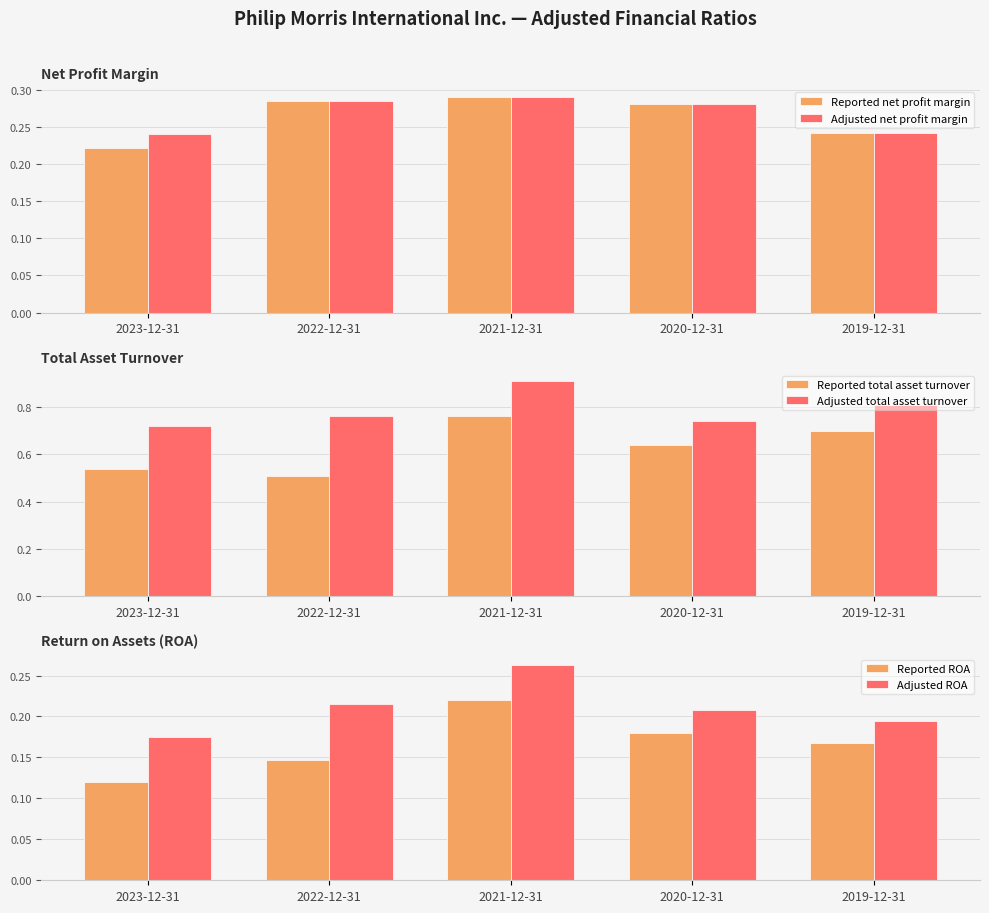

Which series has the largest total across all categories?

Adjusted total asset turnover